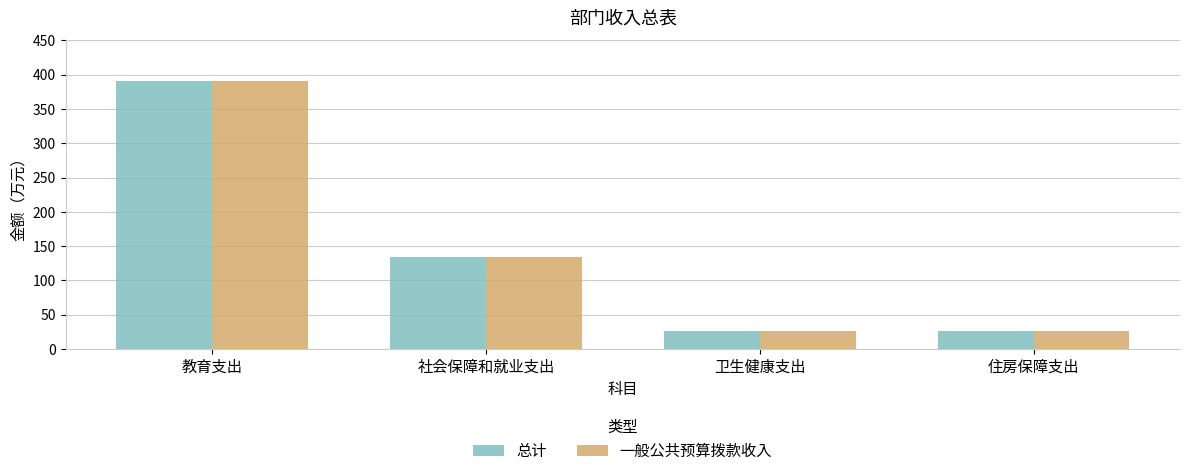

What is the difference between the 一般公共预算拨款收入 values at 社会保障和就业支出 and 卫生健康支出?

107.8